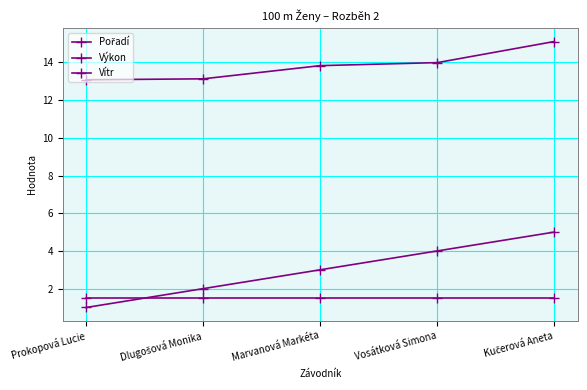

What is the value of the Pořadí point at the 1st from the left?

1.0